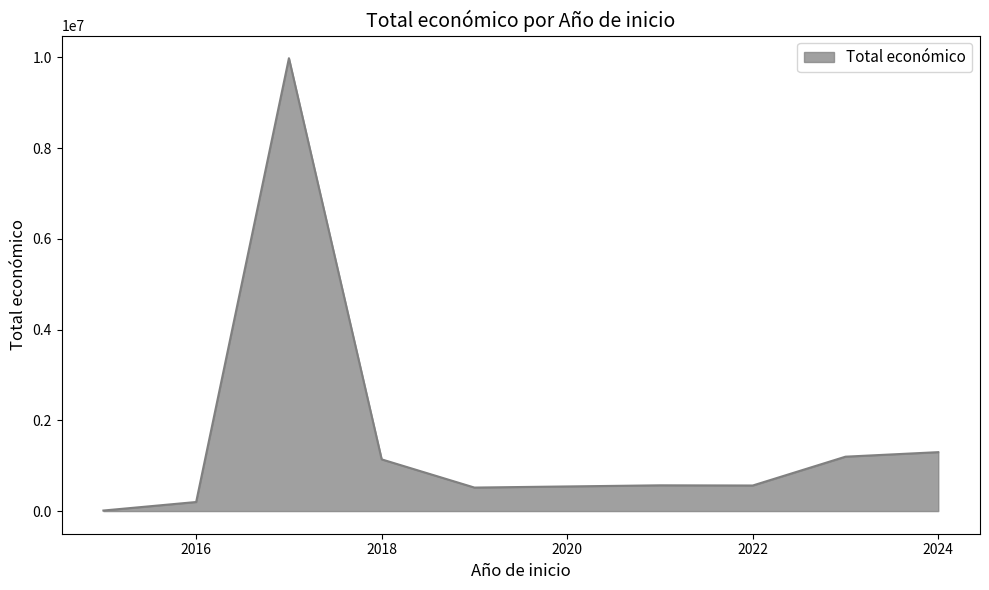

What is the maximum value shown in the chart?

9984259